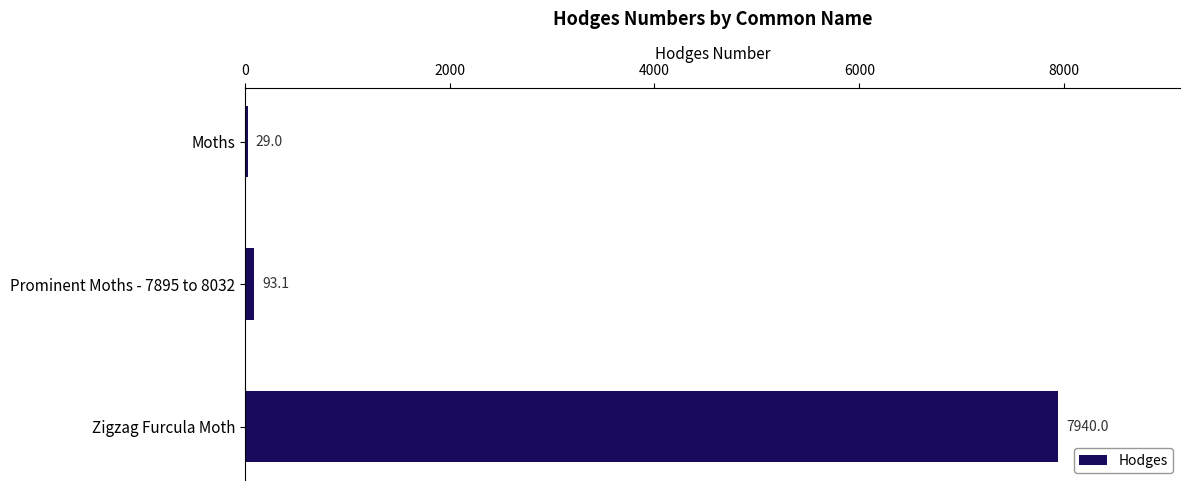

Reading top to bottom, extract all data points from this chart.

29.0	93.1	7940.0